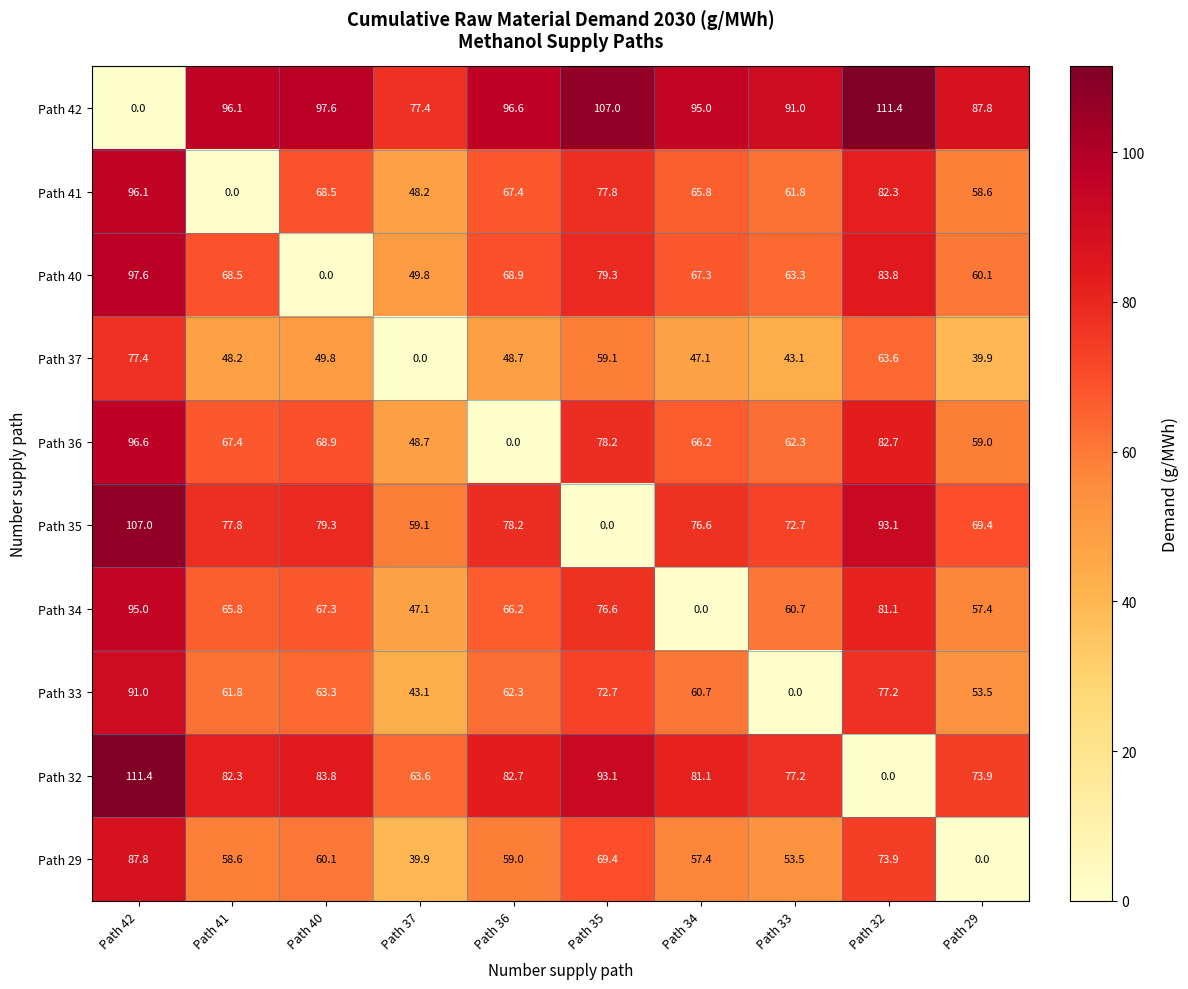

List the labels in order of Path 34 value, smallest first.

Path 34, Path 37, Path 29, Path 33, Path 41, Path 36, Path 40, Path 35, Path 32, Path 42